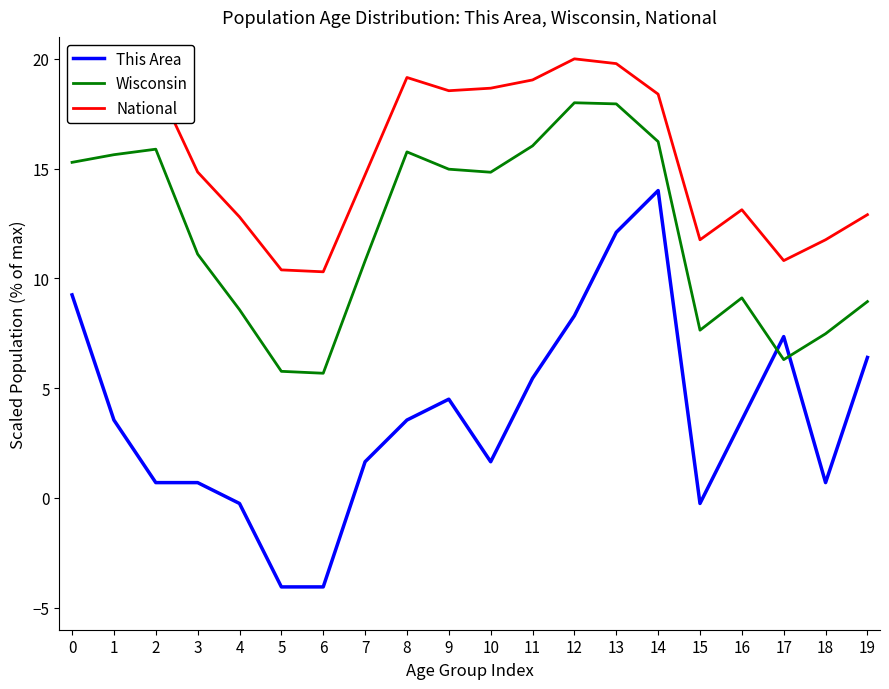

List the series in order of their peak value, highest first.

National, Wisconsin, This Area